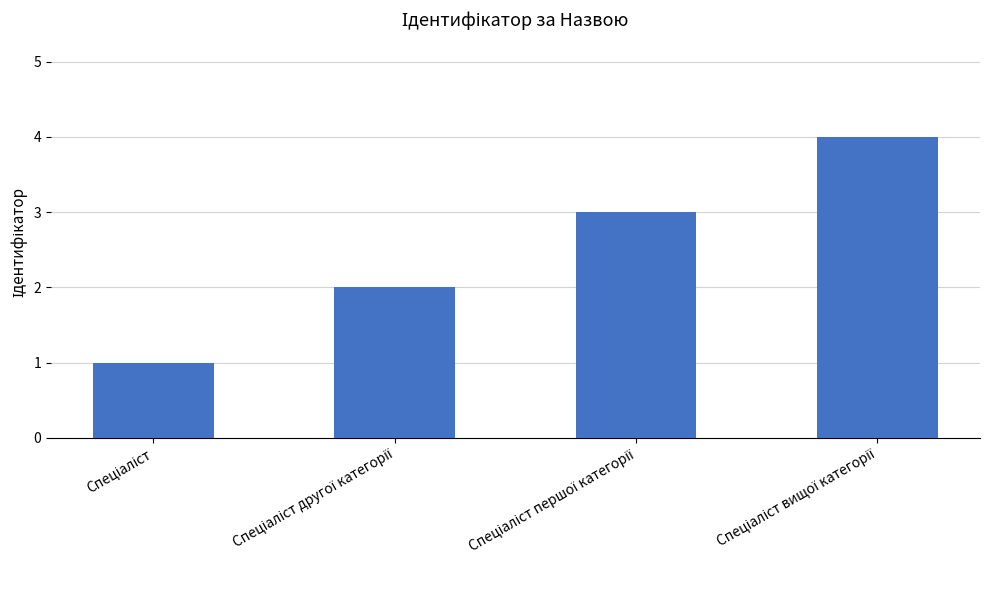

What is the greatest value displayed?

4